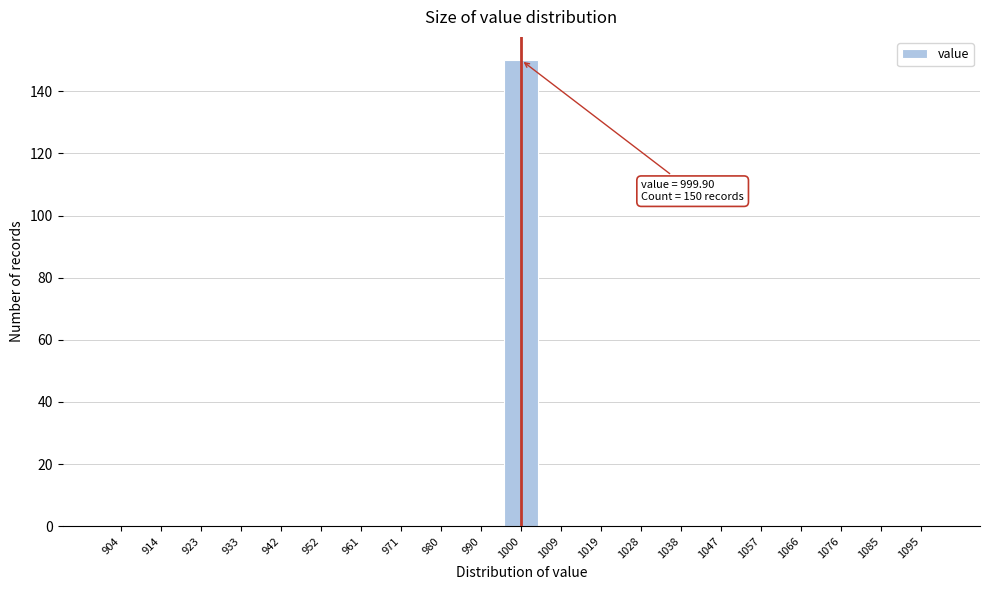

Reading right to left, what are all the values shown in this chart?

1095=0	1085=0	1076=0	1066=0	1057=0	1047=0	1038=0	1028=0	1019=0	1009=0	1000=150	990=0	980=0	971=0	961=0	952=0	942=0	933=0	923=0	914=0	904=0